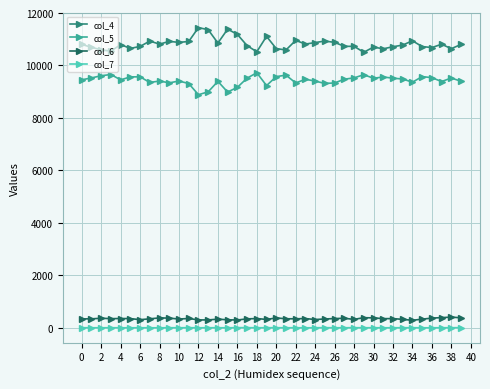

True or false: col_6 and col_7 cross at least once.

False